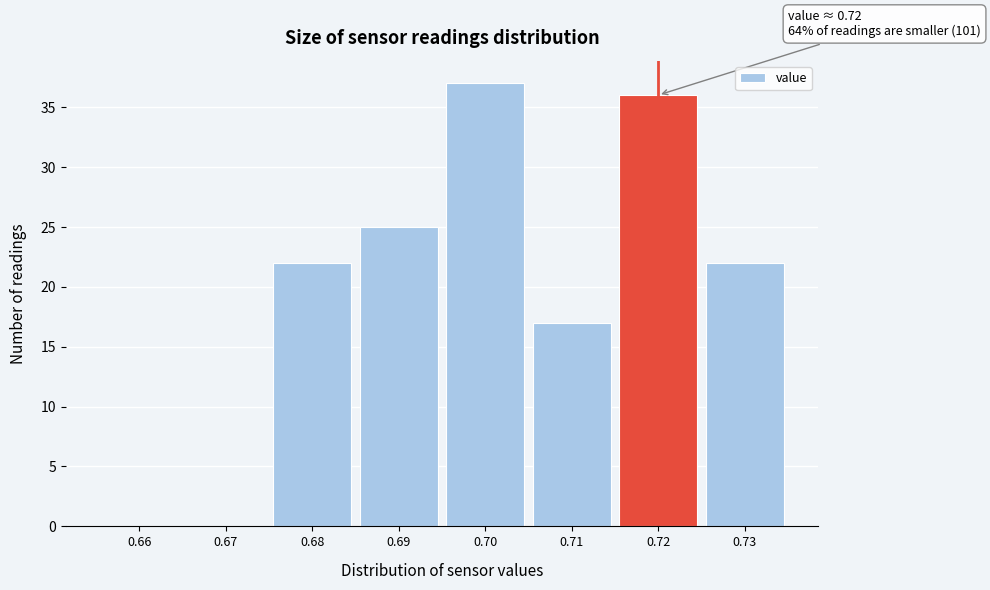

Which range on the x-axis has the tallest bar?

0.695 to 0.705